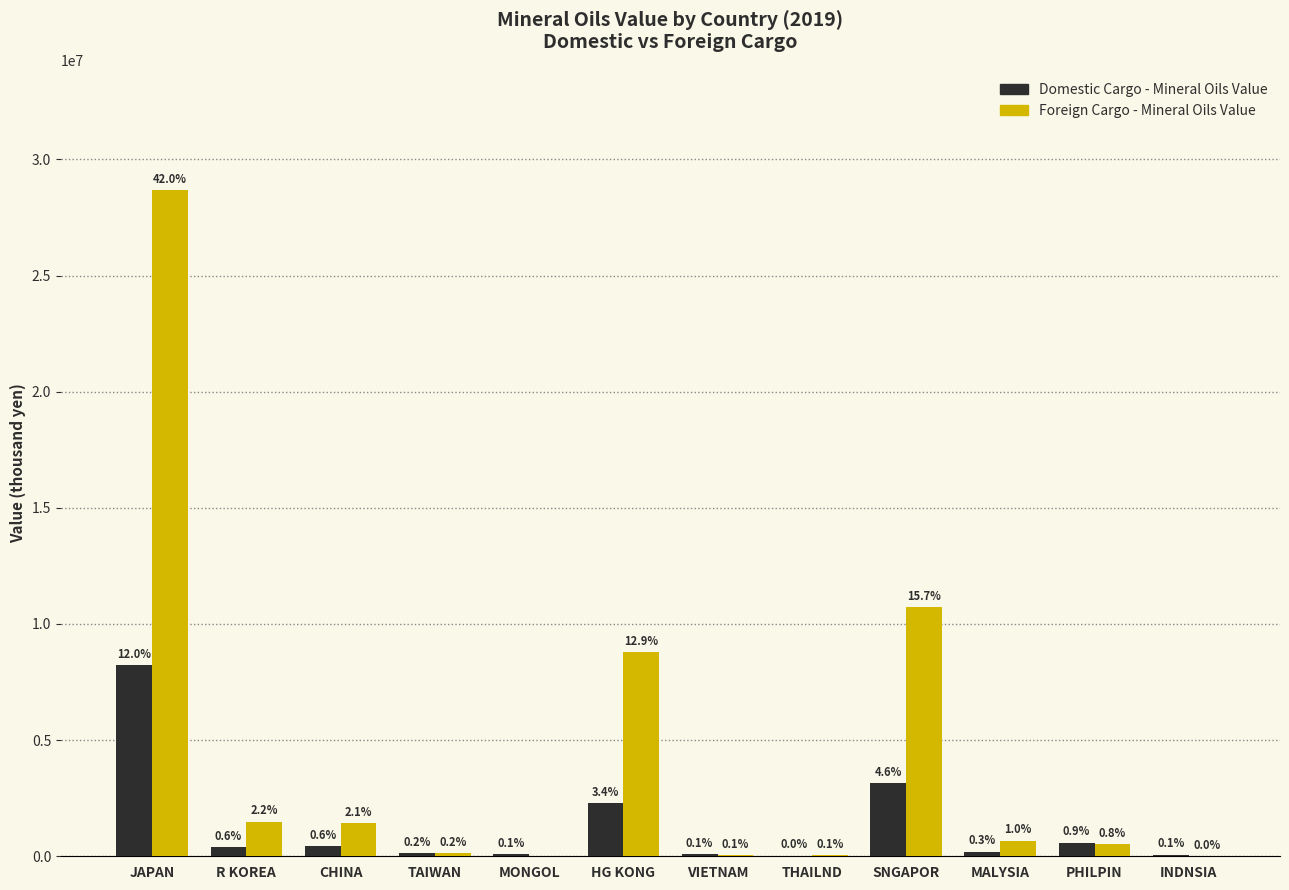

What are all the series names shown in the legend?

Domestic Cargo - Mineral Oils Value, Foreign Cargo - Mineral Oils Value